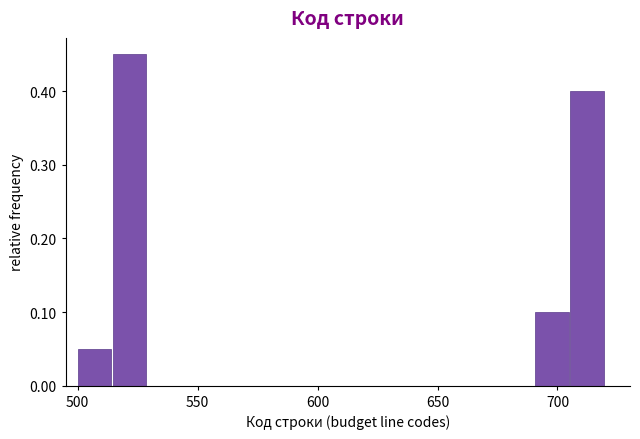

Read against the x-axis, roughly where is the centre of the tallest bar?

520